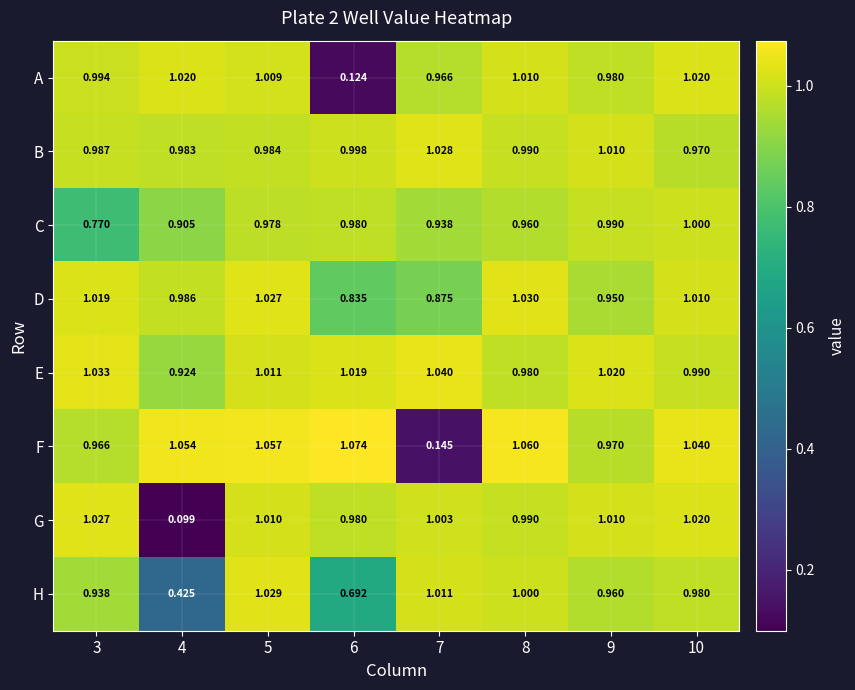

Which series has the largest total across all categories?

E